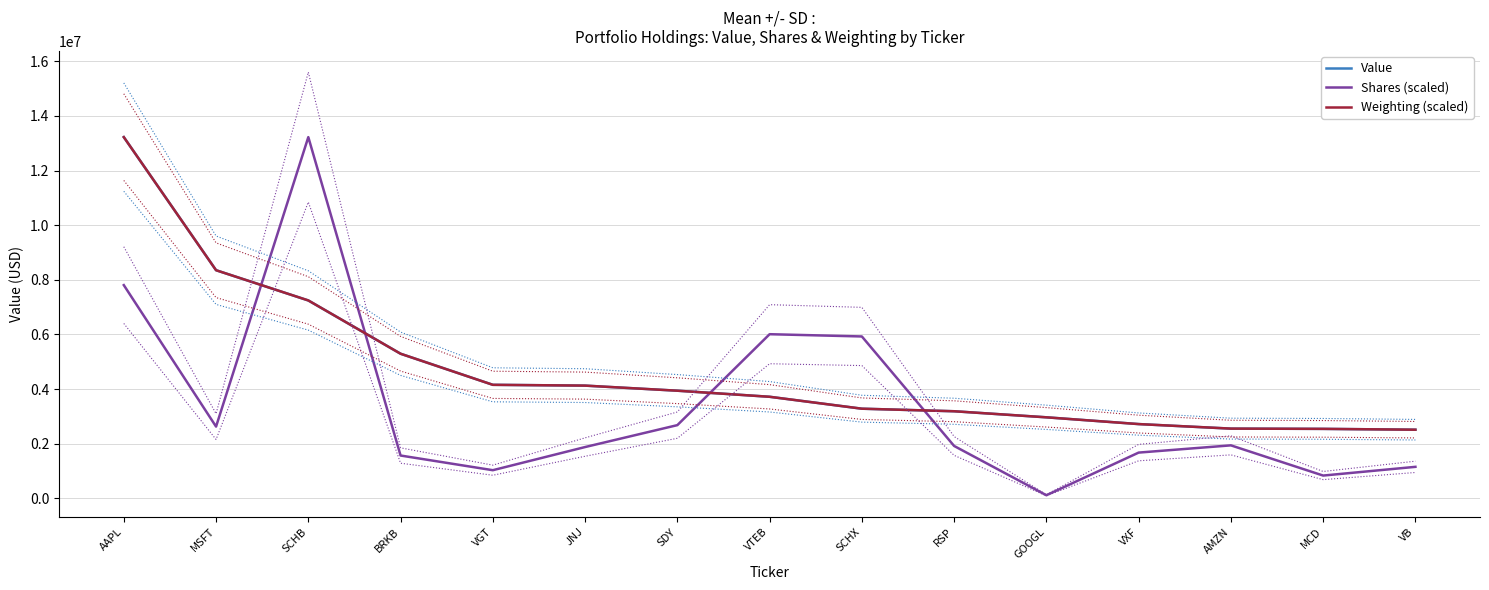

What position from the right is SCHB?

13